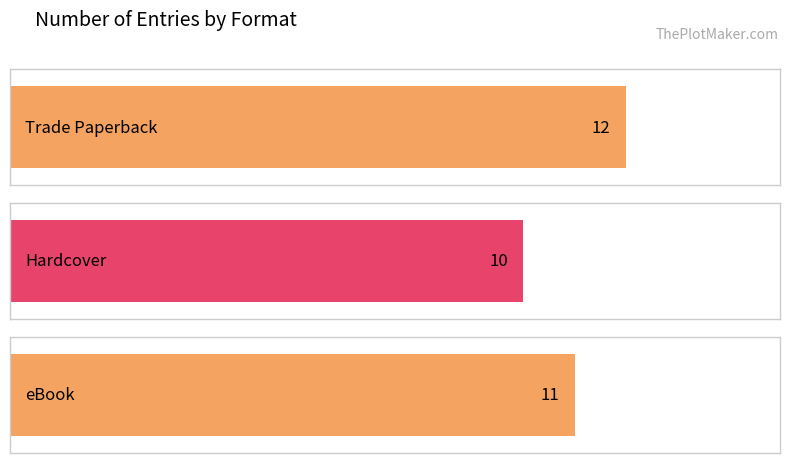

How many values are between 3 and 12?

3